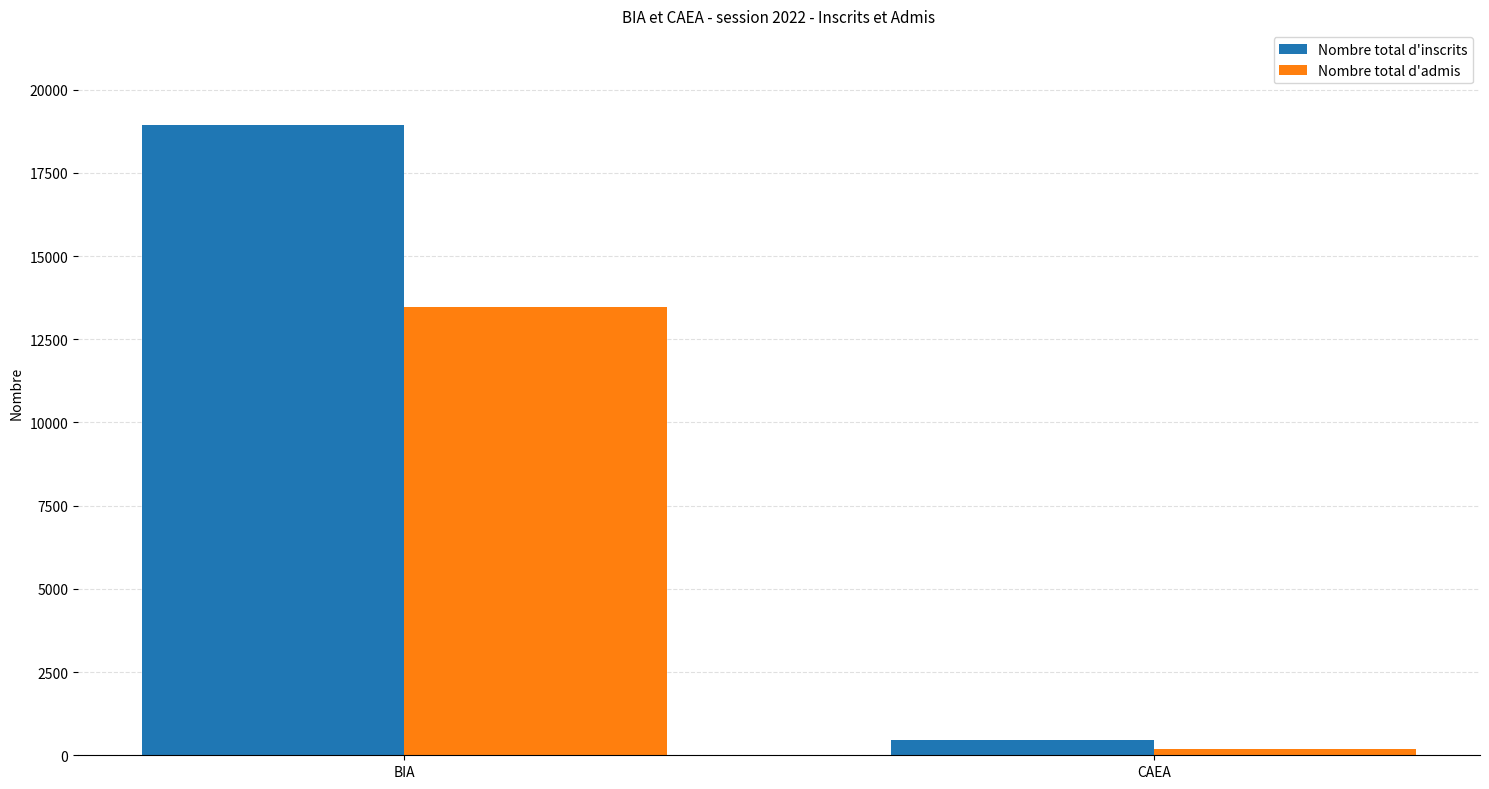

What are all the series names shown in the legend?

Nombre total d'inscrits, Nombre total d'admis